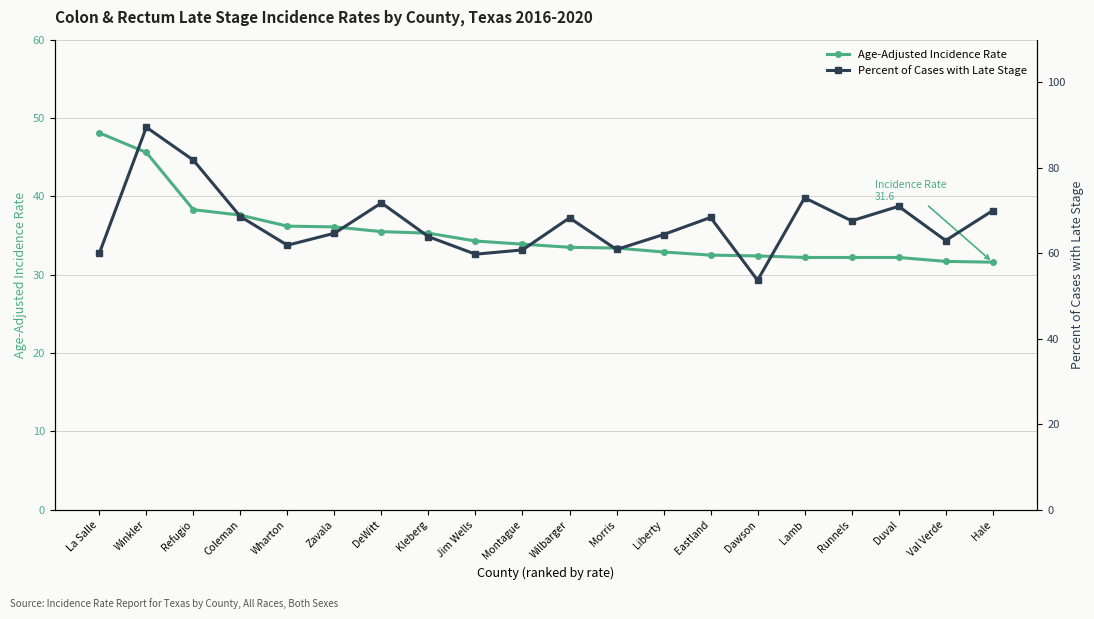

True or false: Percent of Cases with Late Stage has a value of 60.8 at Montague.

True